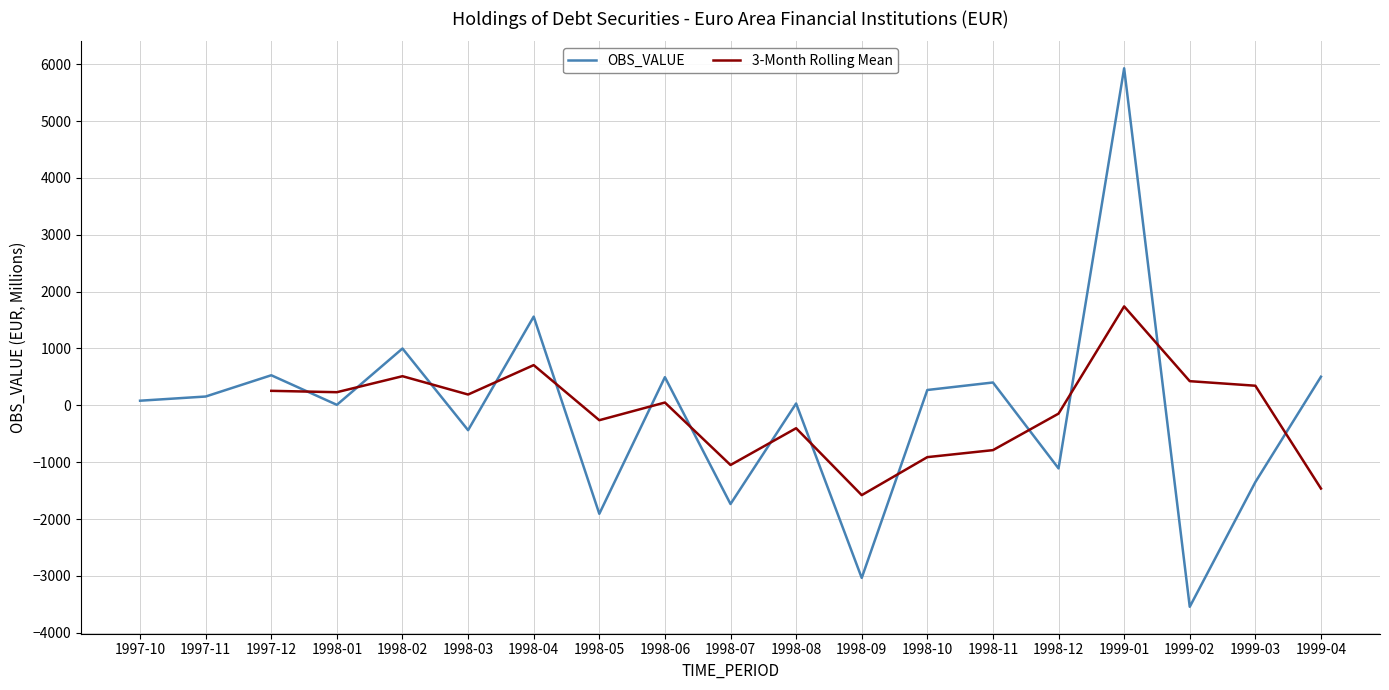

At how many categories does at least one series exceed 1214?

2